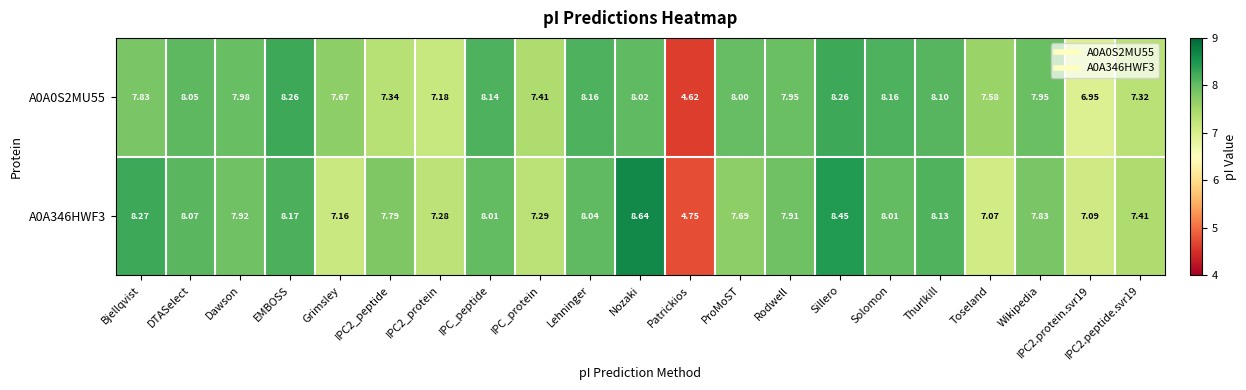

At IPC_peptide, list the series in order from largest to smallest.

A0A0S2MU55, A0A346HWF3